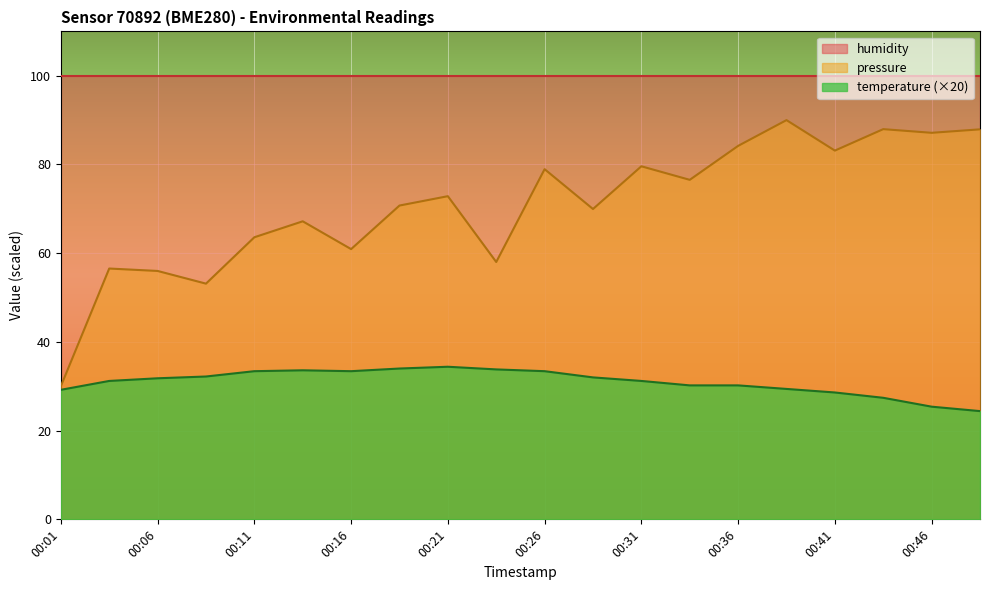

True or false: pressure and temperature cross at least once.

False